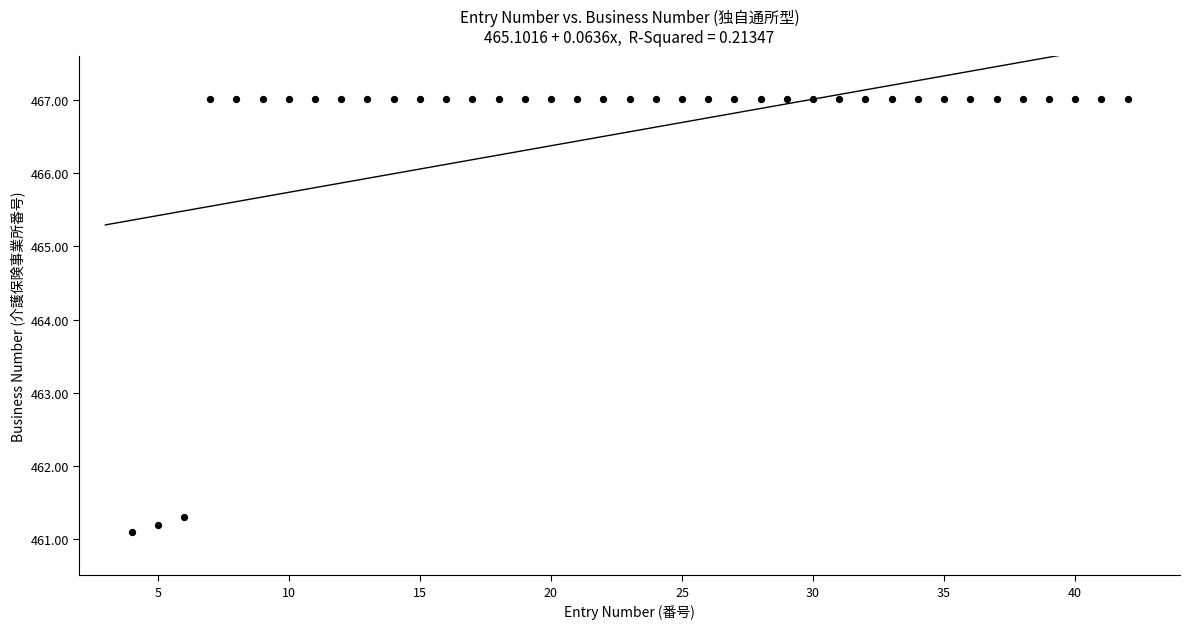

What Y value in the scatter plot is closest to 464?

461.3